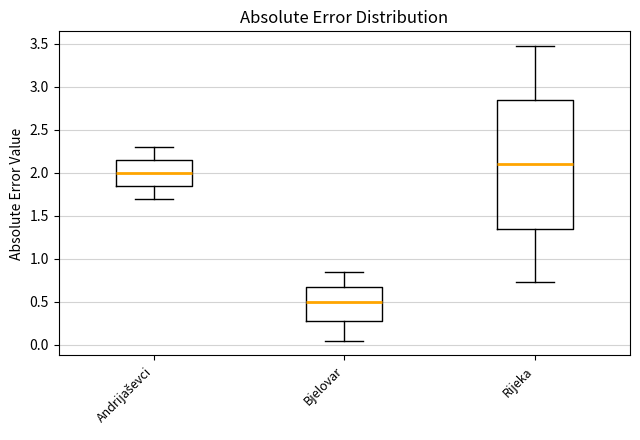

Which box has the lowest median line?

Bjelovar